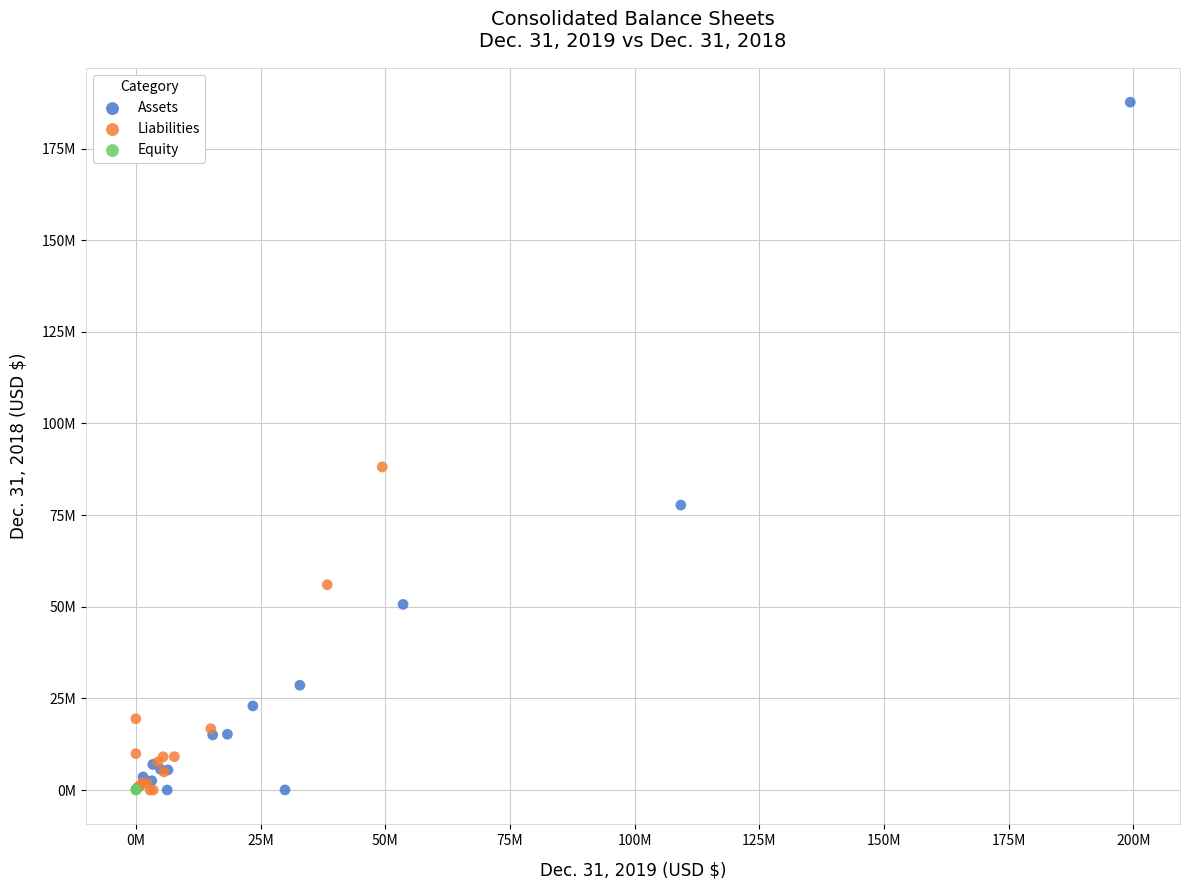

What are all the series names shown in the legend?

Assets, Liabilities, Equity